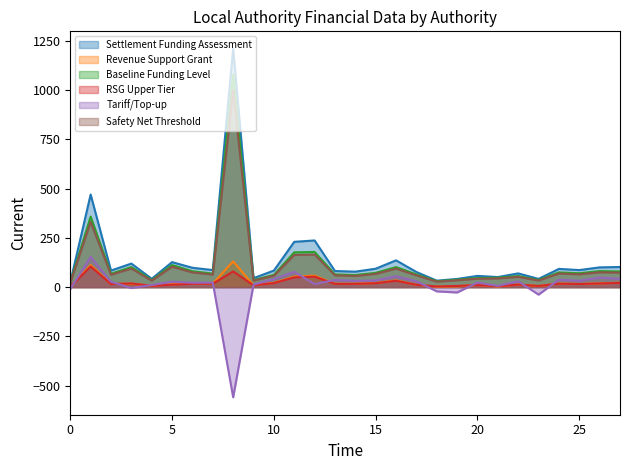

Which series has the widest spread of values?

Settlement Funding Assessment